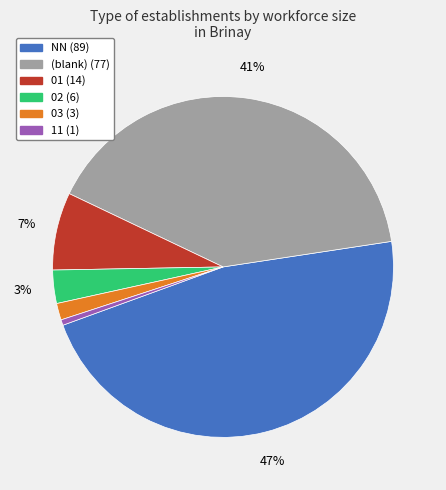

To the nearest percent, what is the difference between the largest and smallest slice percentages?

46%